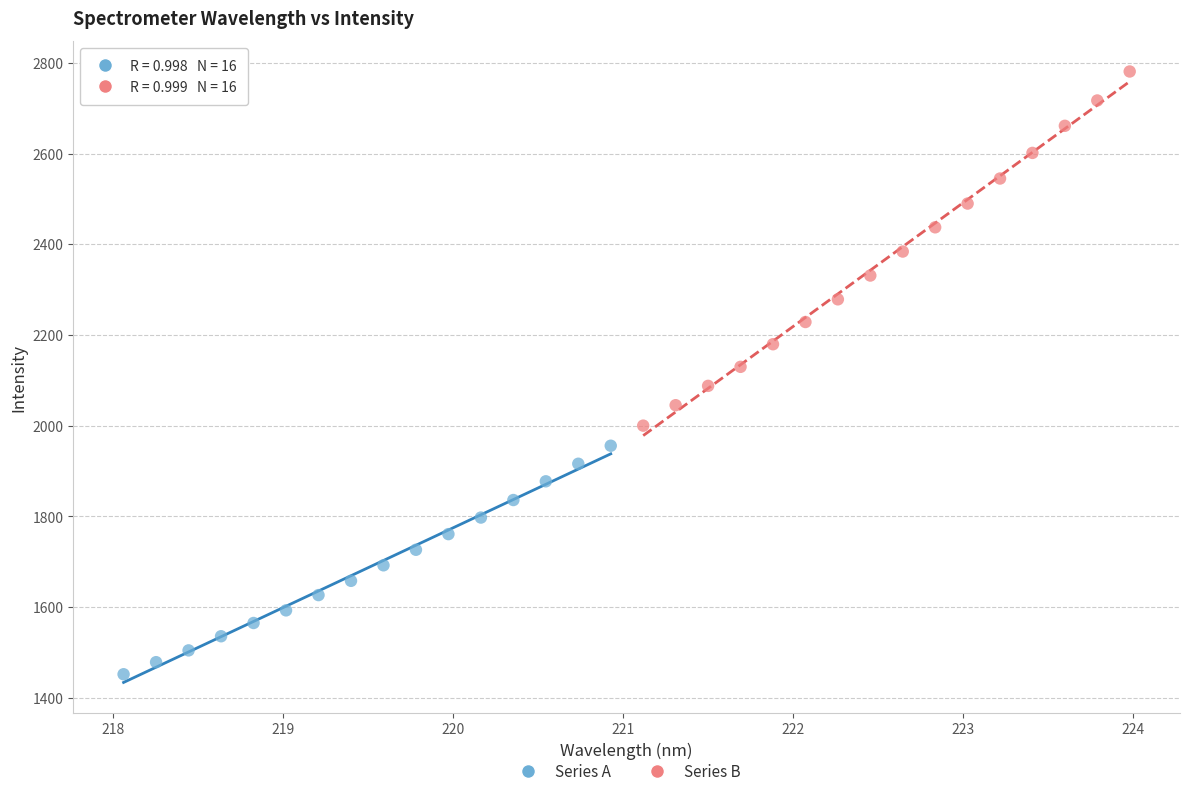

Which series contains the lowest Y value?

Series A